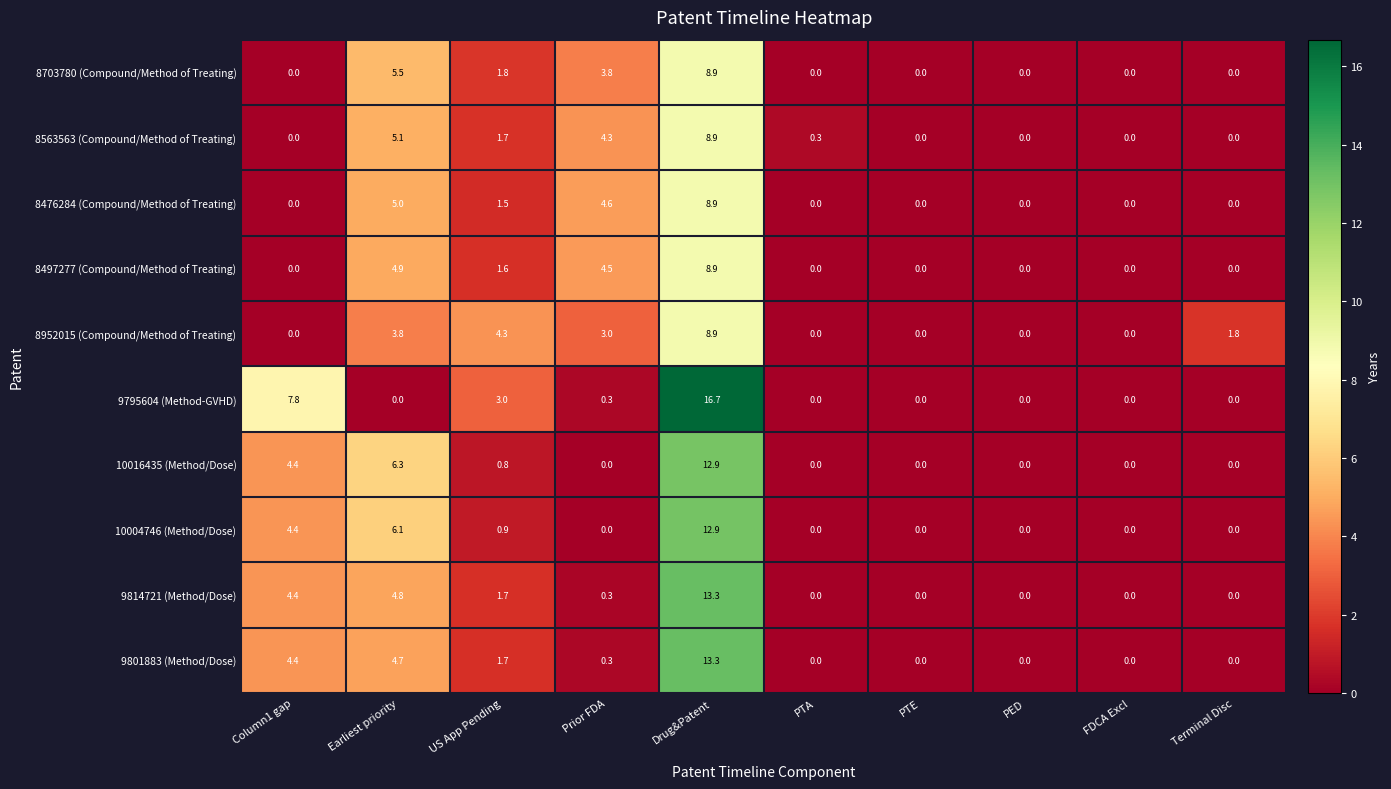

What is the average value of the 10004746 (Method/Dose) series?

2.4